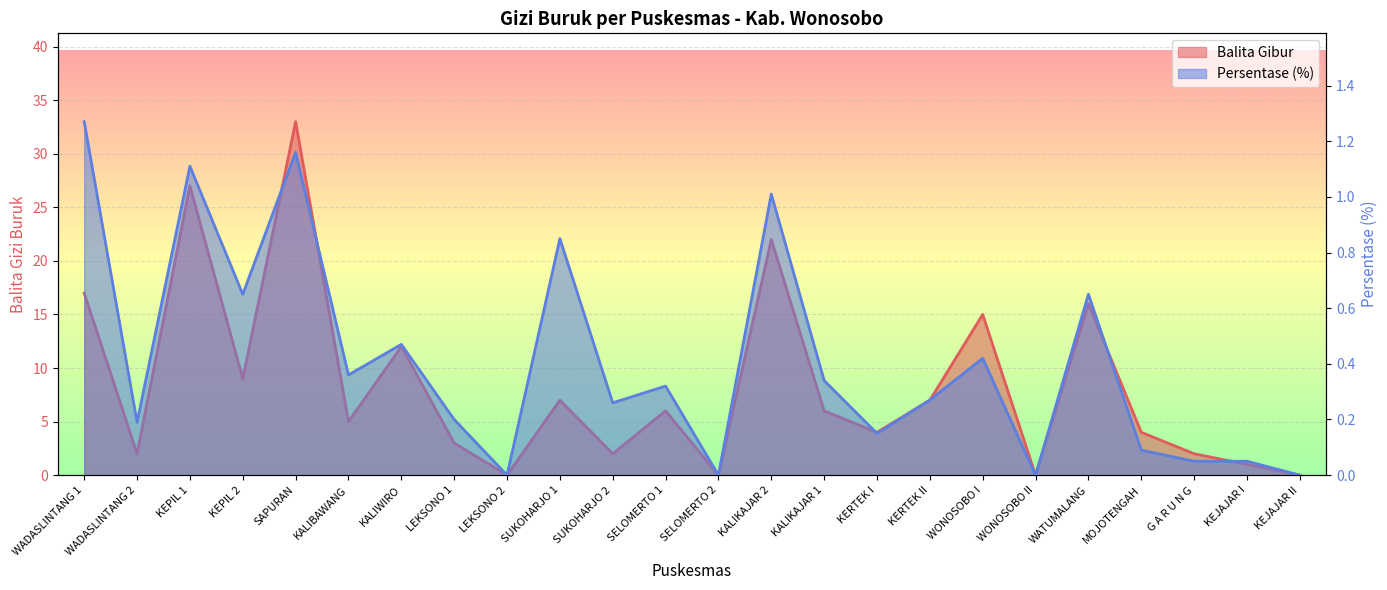

In Balita Gibur, how many points are lower than both neighbors (excluding endpoints)?

8